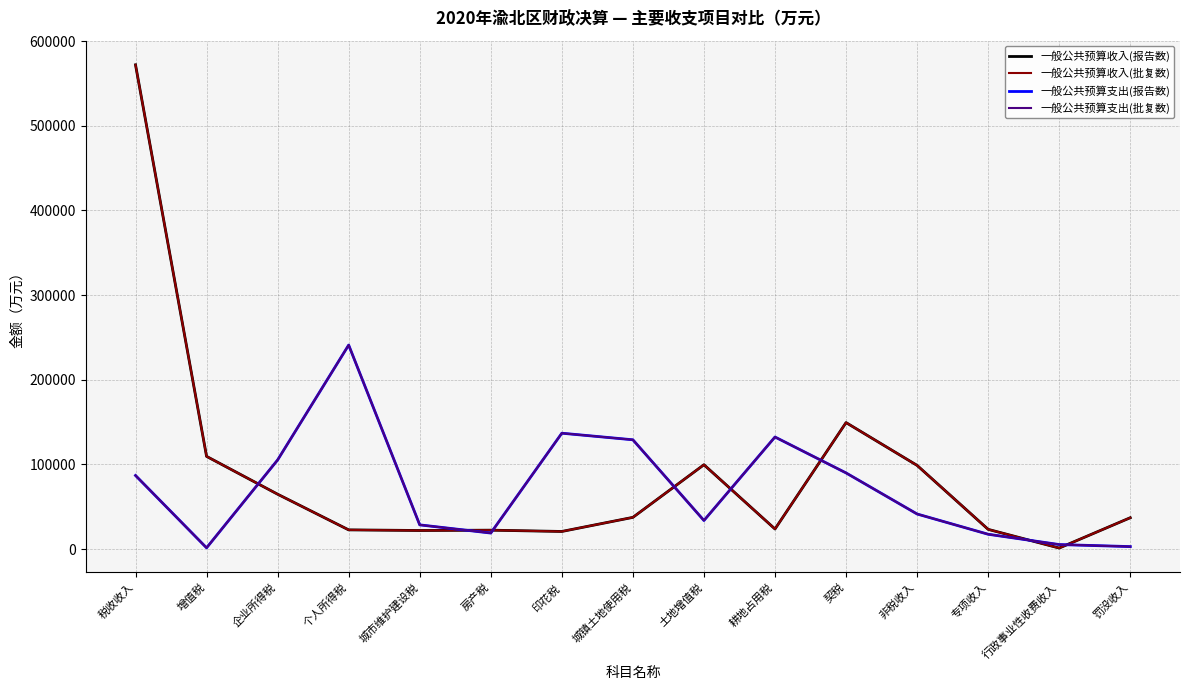

At 契税, list the series in order from largest to smallest.

一般公共预算收入(报告数), 一般公共预算收入(批复数), 一般公共预算支出(报告数), 一般公共预算支出(批复数)